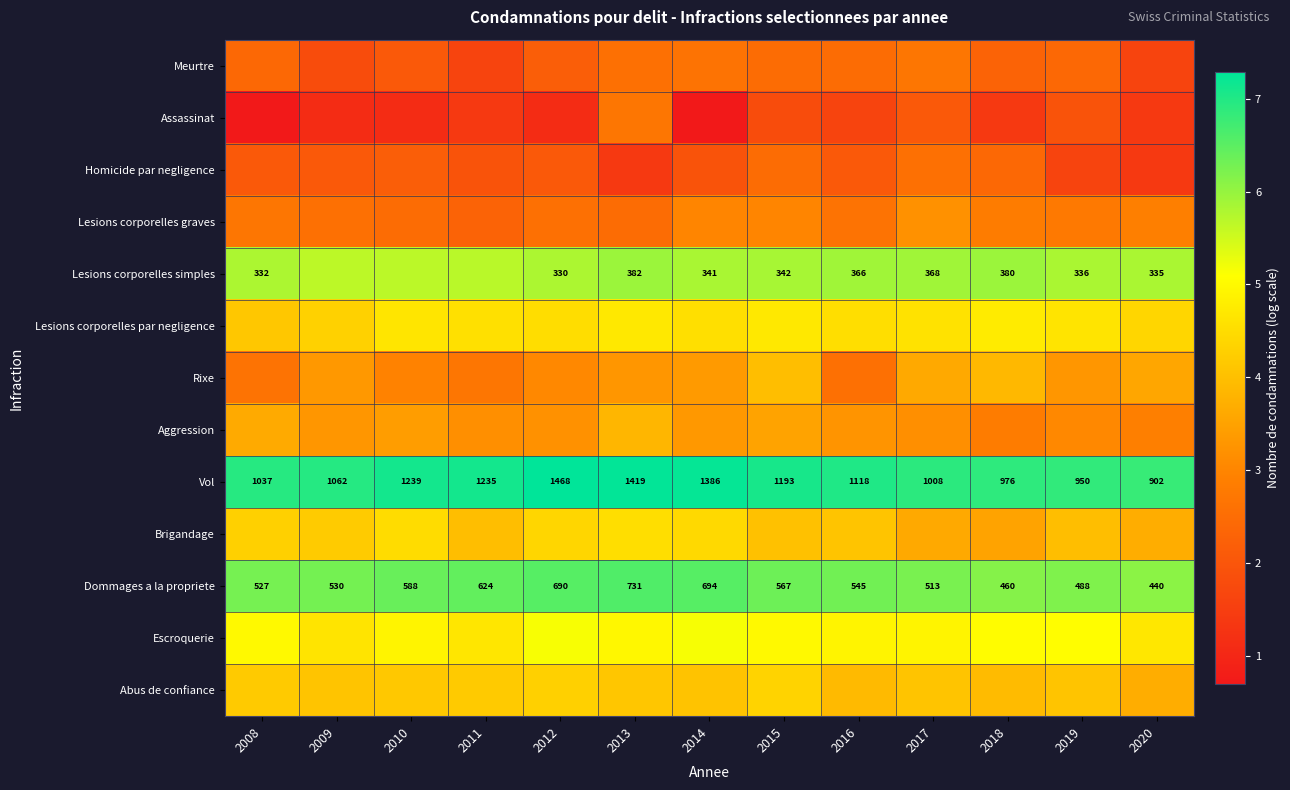

Is the value of Vol at 2015 greater than the value of Dommages a la propriete at 2014?

Yes